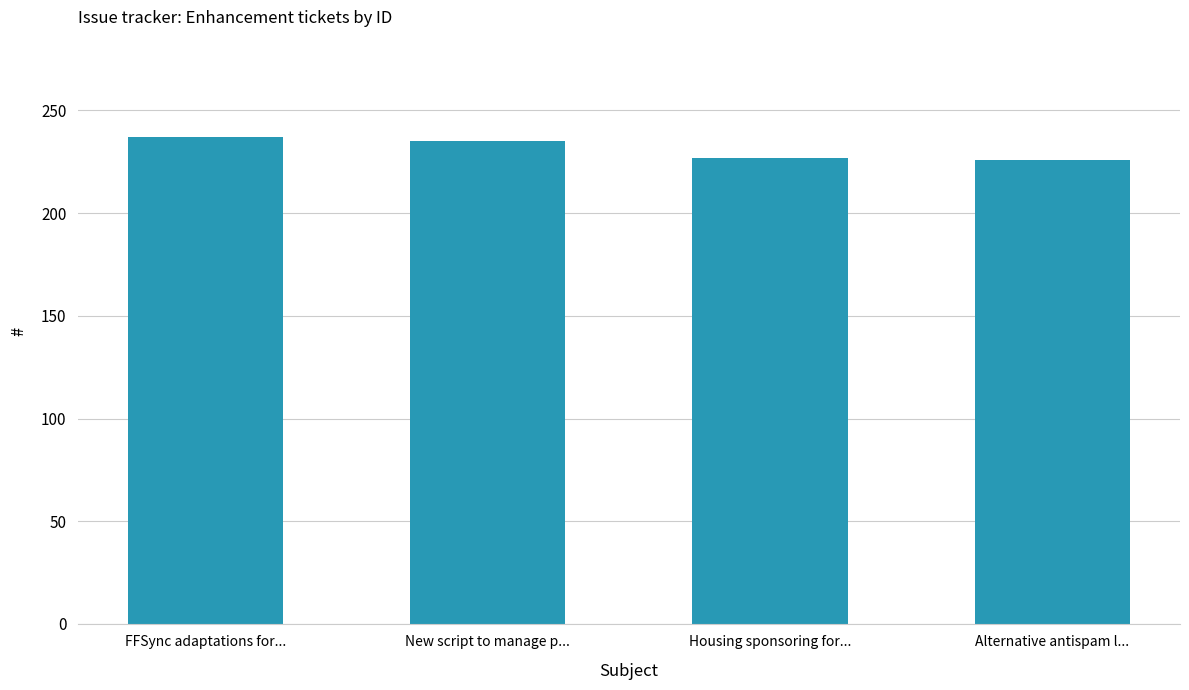

Read the value at FFSync adaptations for....

237